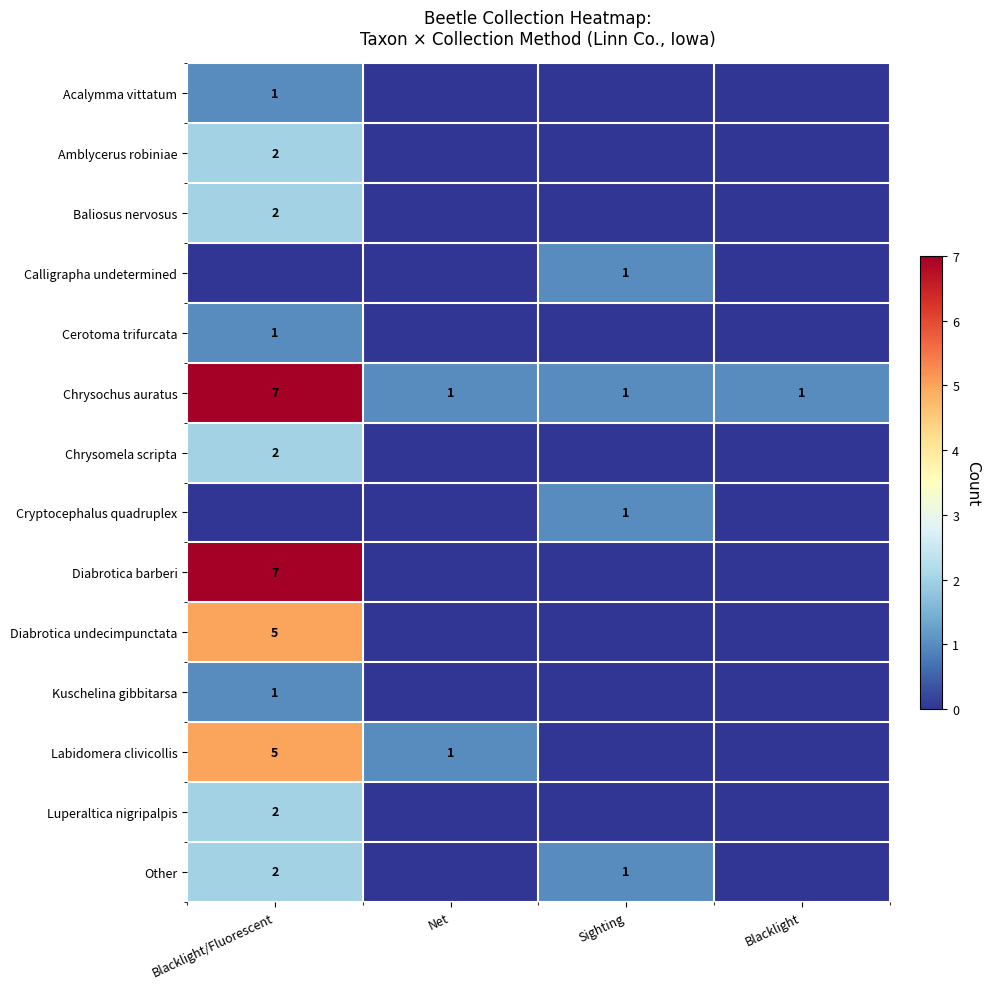

The value of Chrysochus auratus at Net is 1. True or false?

True